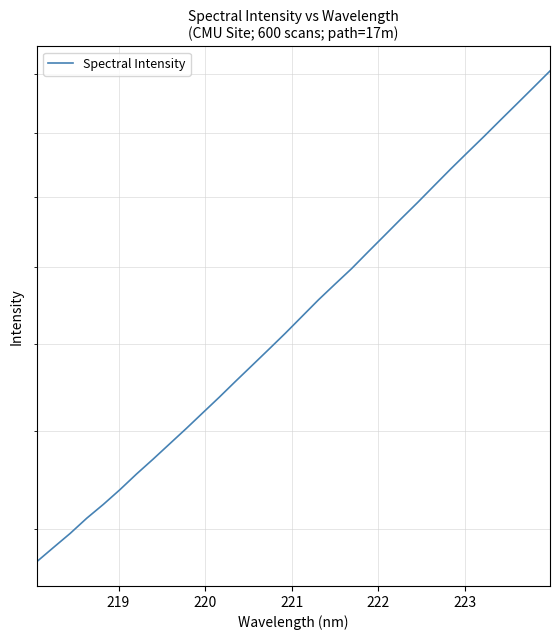

Is it true that the value at 30 is 3994.9?

False